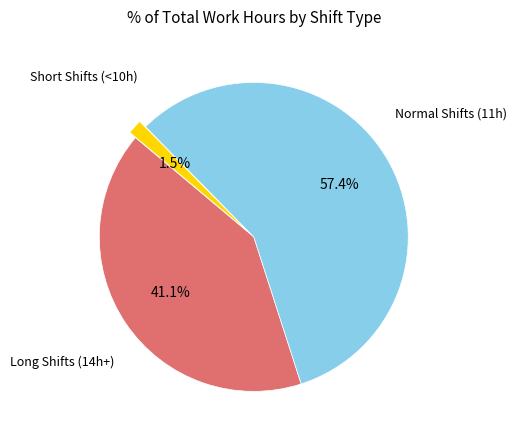

Is there a majority slice in this chart?

Yes